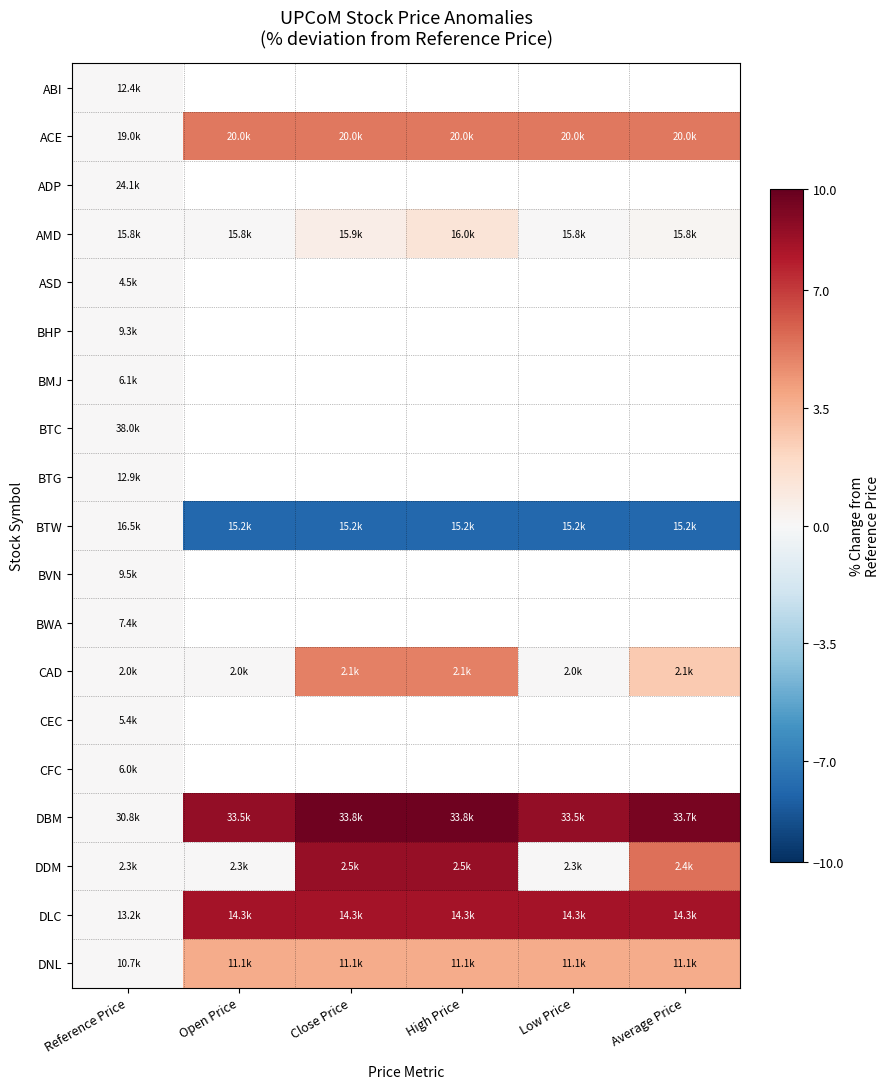

What is the approximate value of DNL at Average Price?

3.7